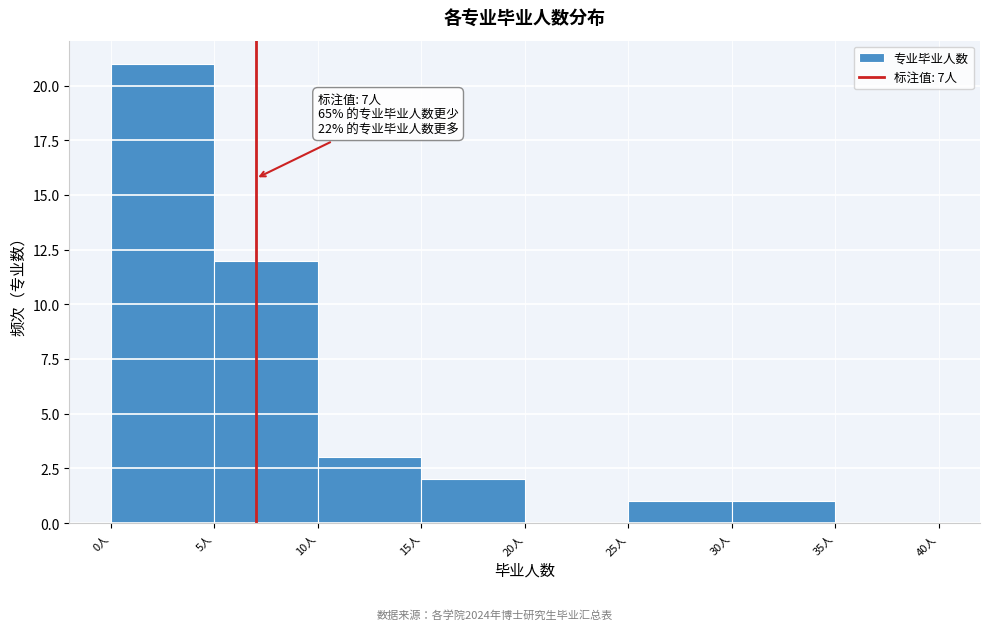

Which range on the x-axis has the tallest bar?

0 to 5